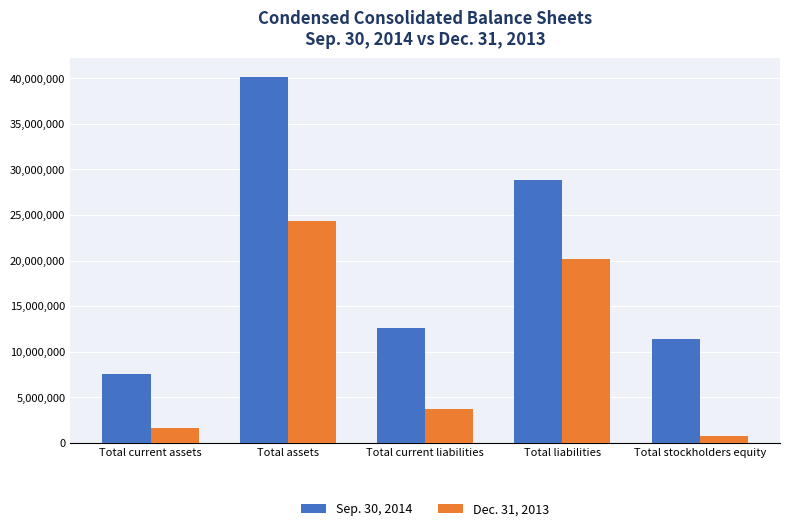

True or false: Sep. 30, 2014 has a value of 18705588 at Total stockholders equity.

False